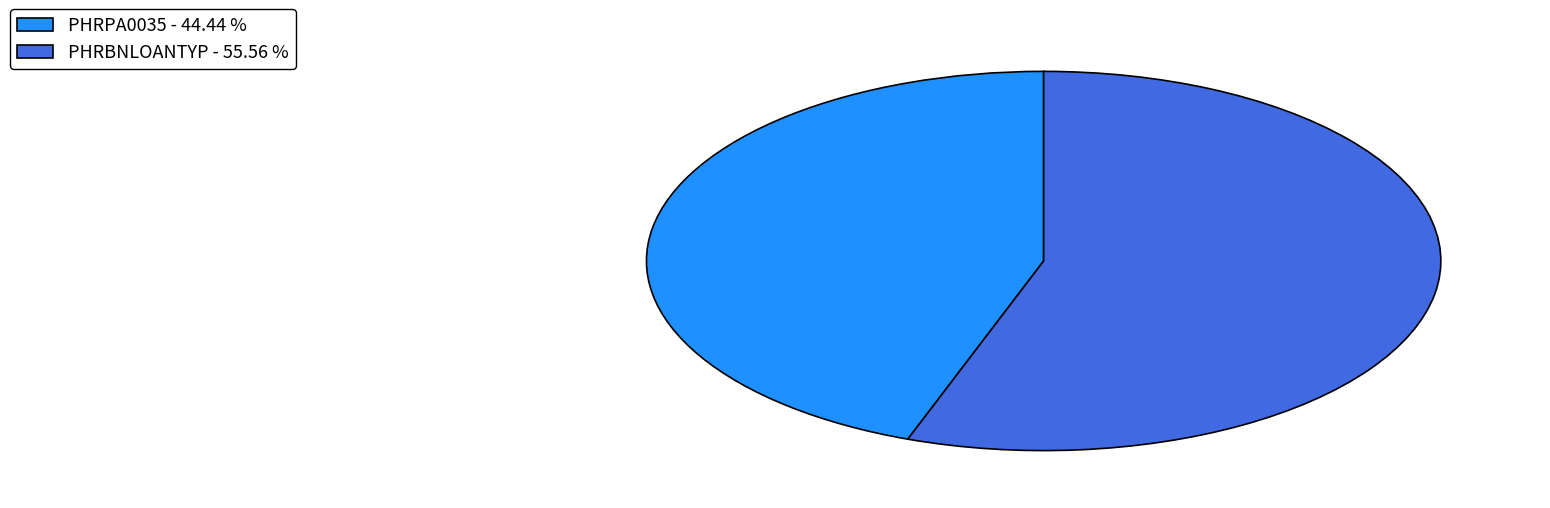

Is the sum of PHRPA0035 - 44.44 % and PHRBNLOANTYP - 55.56 % greater than half?

Yes